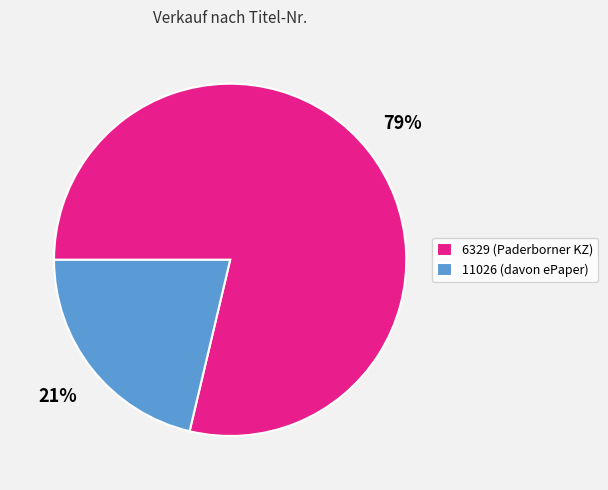

To the nearest percent, what percentage of the pie is 11026?

21%